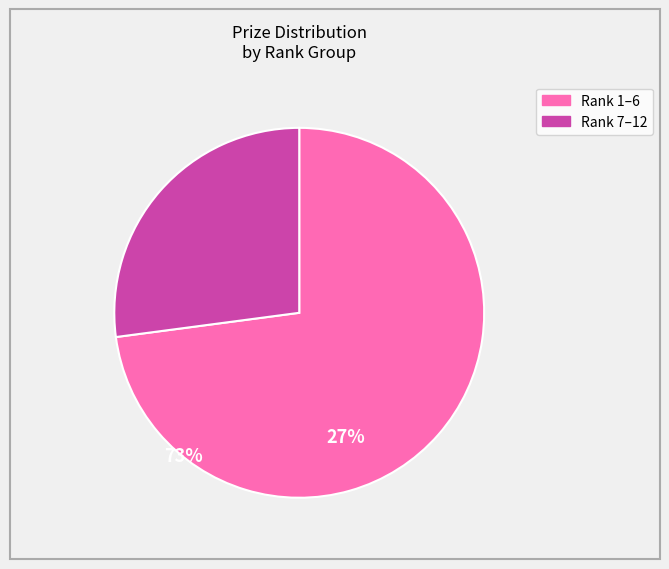

Is there a majority slice in this chart?

Yes